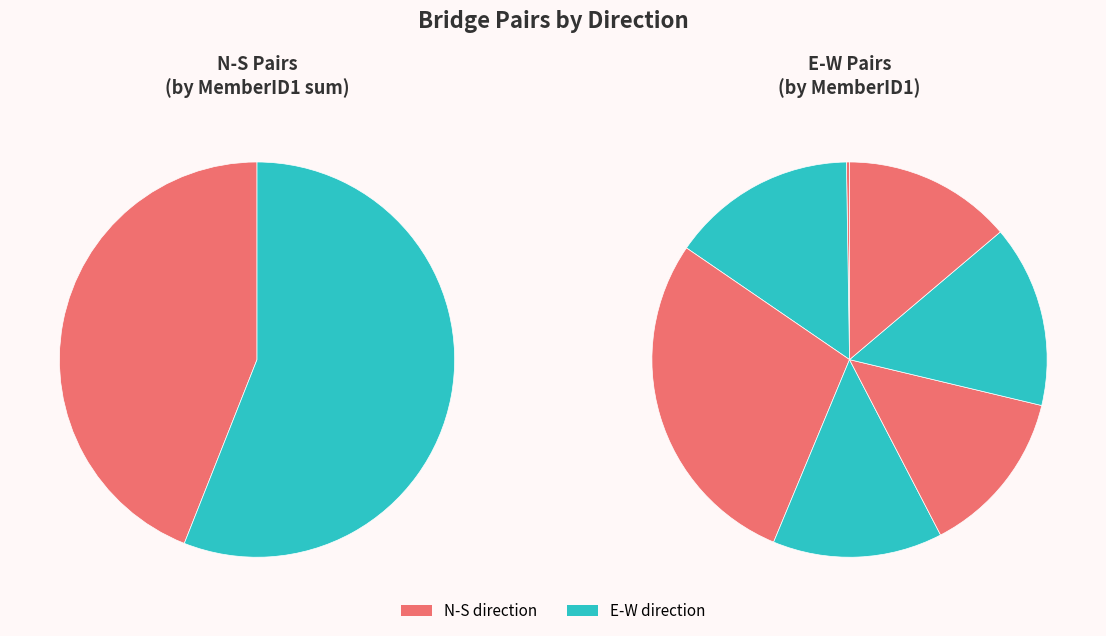

How much of the chart is everything except JANDA-HAROLDO?

97.9%